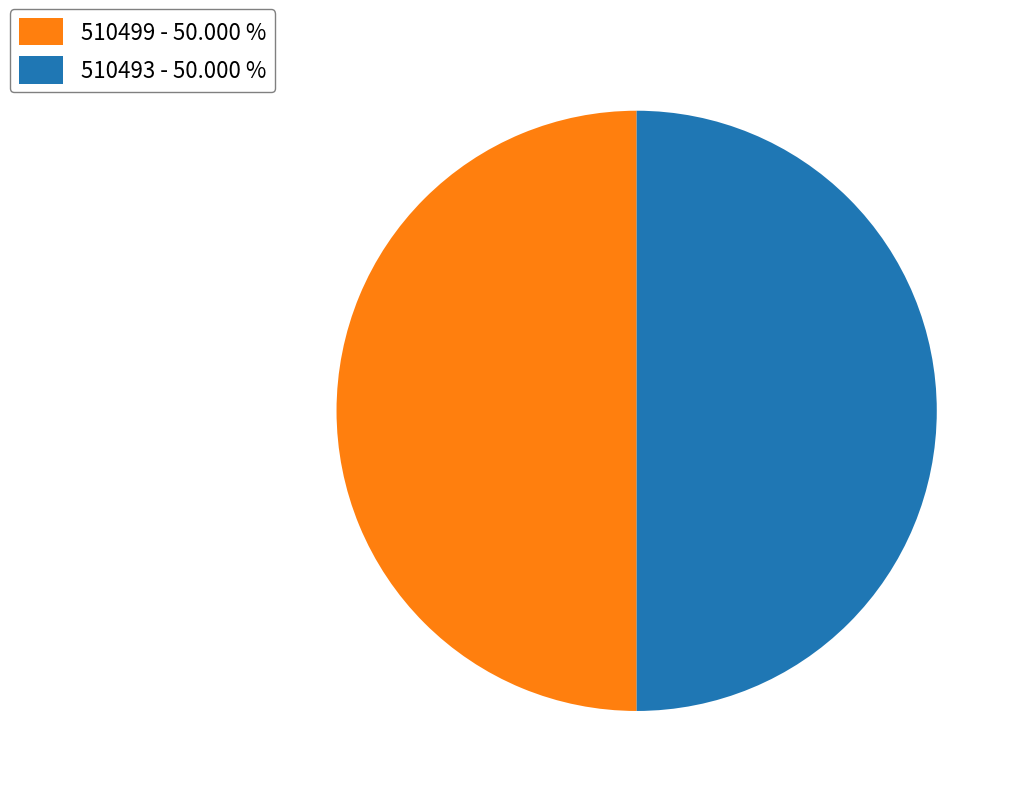

How many slices are in this pie chart?

2